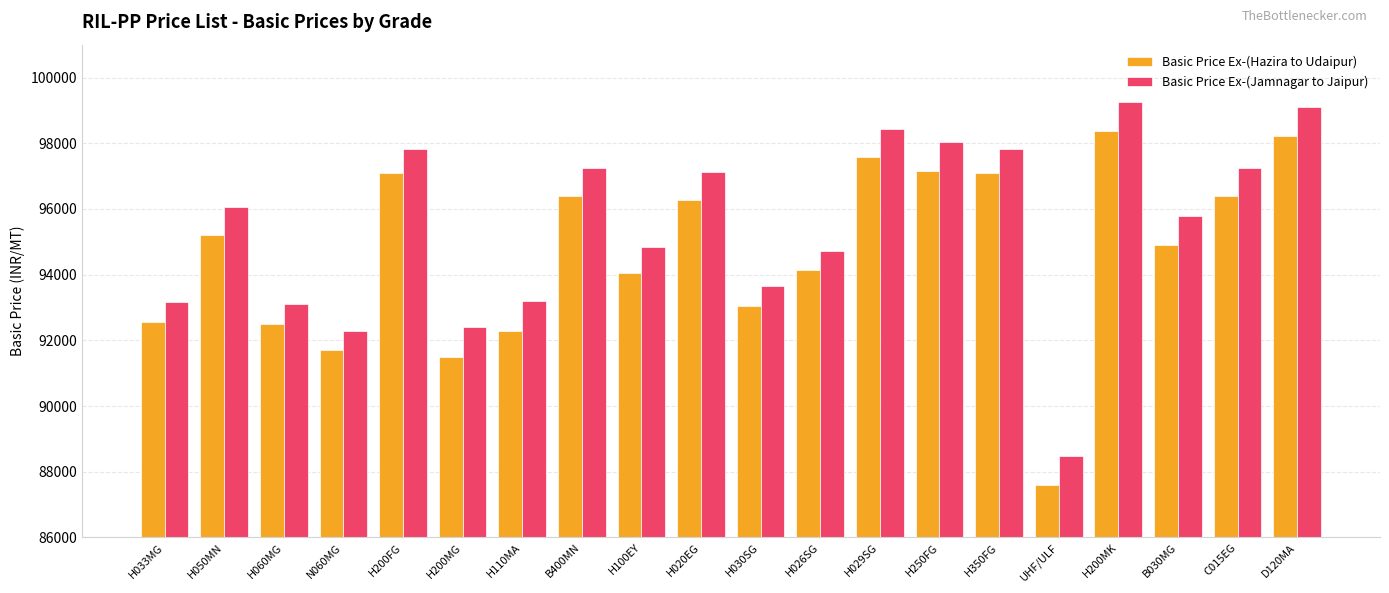

At which category is the sum across all series the highest?

H200MK